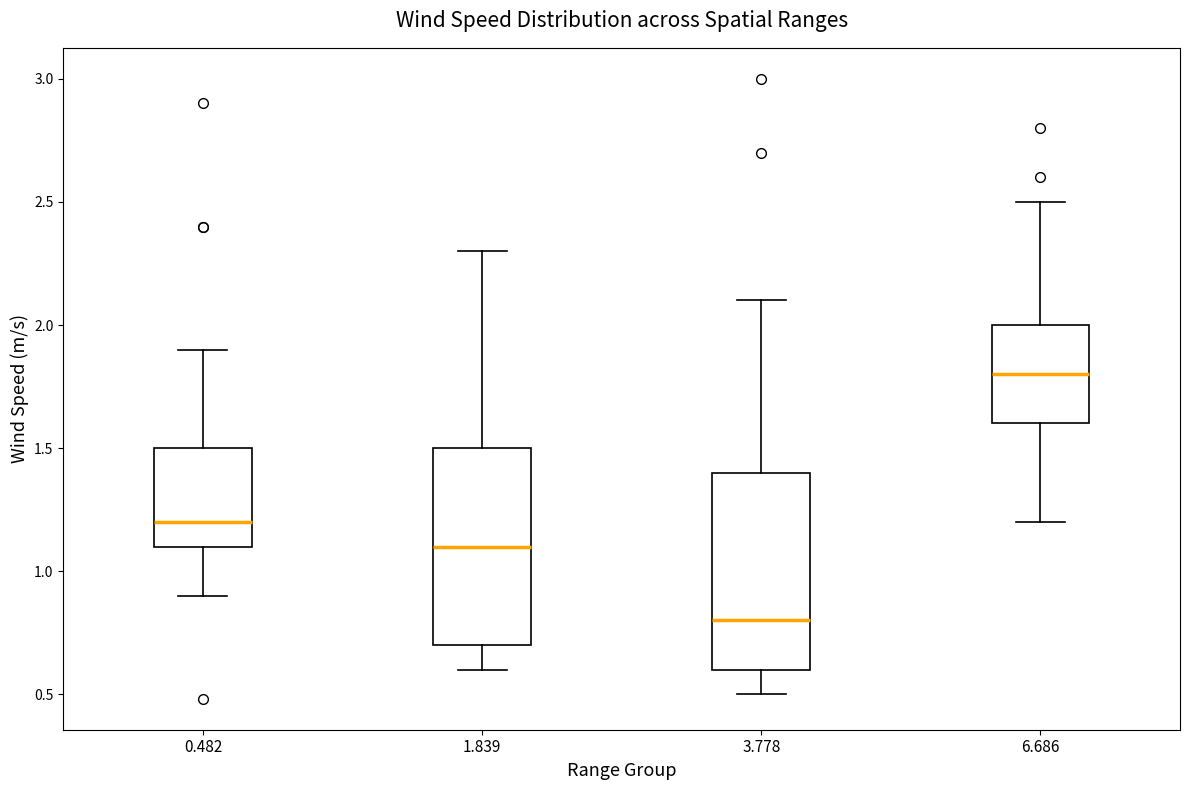

Reading left to right, transcribe this box plot: for each box, give where its median line is, the range the box spans, and where its two whiskers end, as read against the y-axis. The values are not printed on the chart, so give them approximately, as read against the axis.

0.482: median 1.2, box 1.1 to 1.5, whiskers 0.9 to 1.9
1.839: median 1.1, box 0.7 to 1.5, whiskers 0.6 to 2.3
3.778: median 0.8, box 0.6 to 1.4, whiskers 0.5 to 2.1
6.686: median 1.8, box 1.6 to 2.0, whiskers 1.2 to 2.5